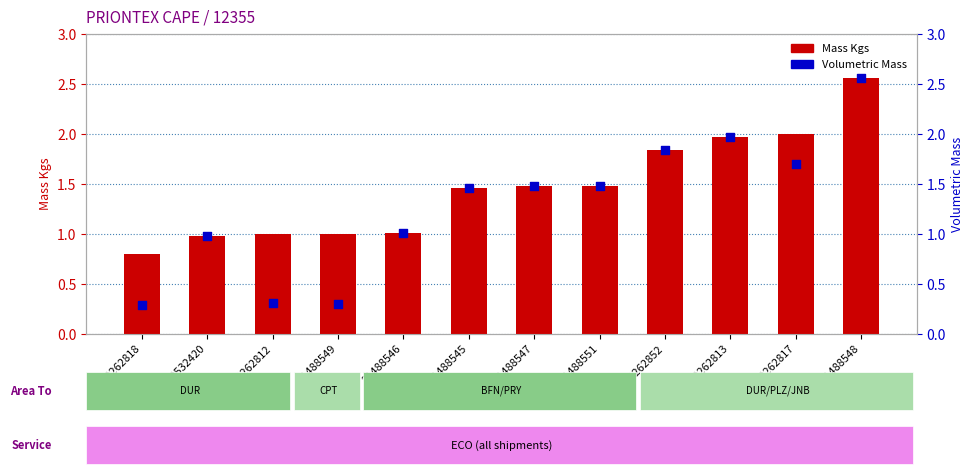

What is the total value across all series at 20262818?

1.1